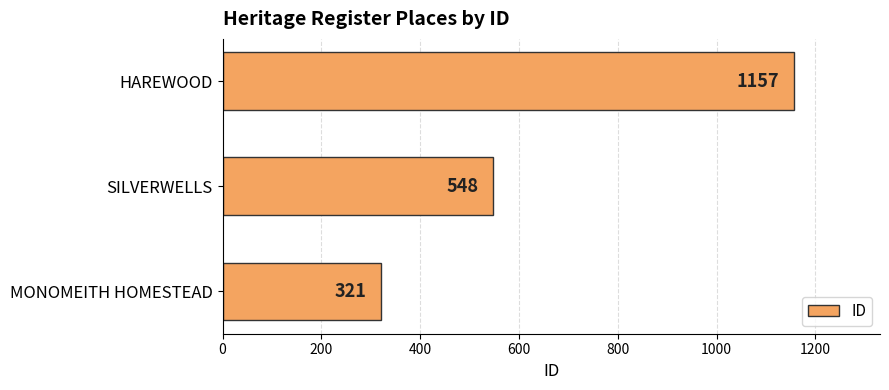

What is the maximum value shown in the chart?

1157